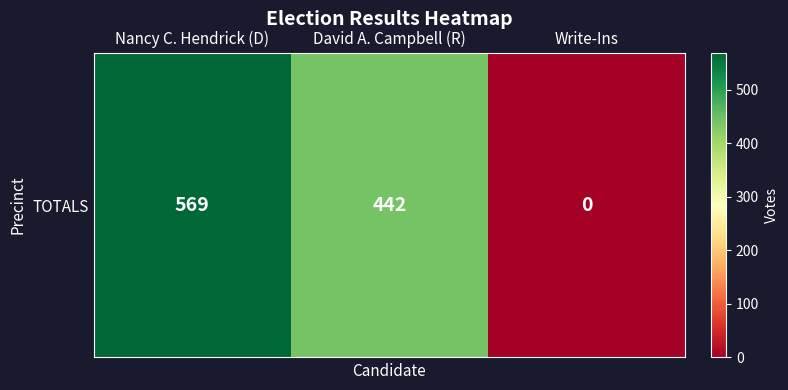

What is the sum of all values?

1011